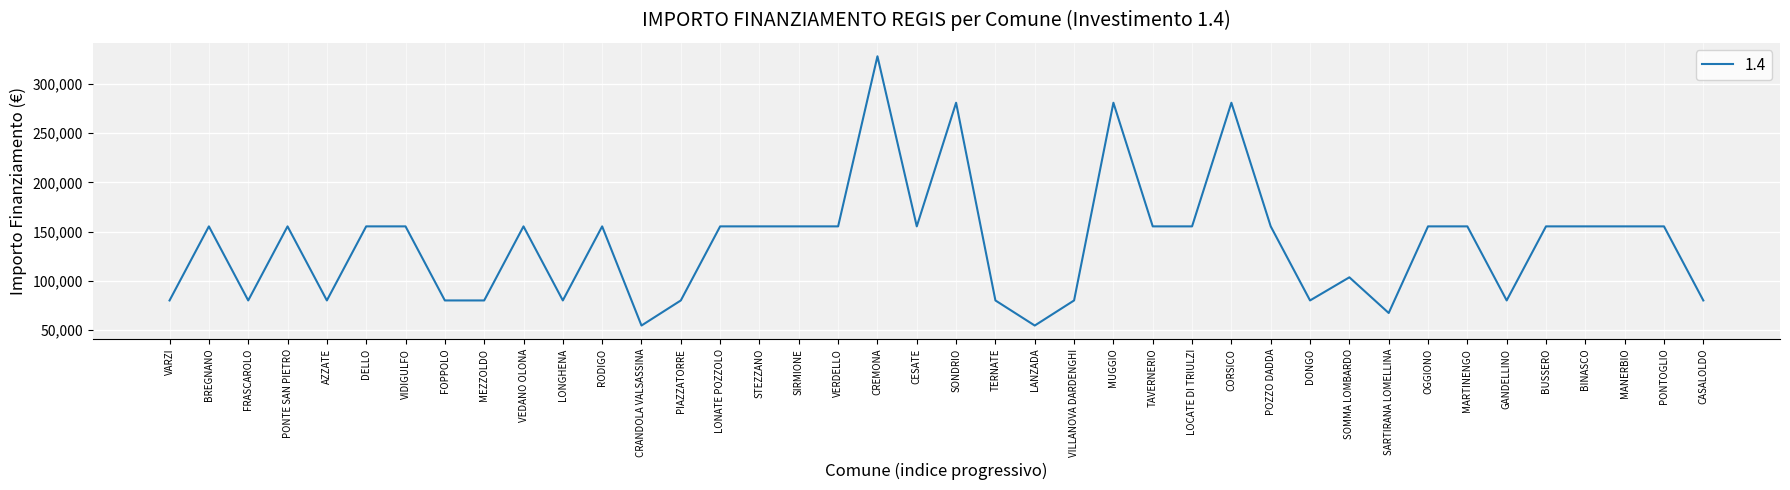

What is the greatest value displayed?

328160